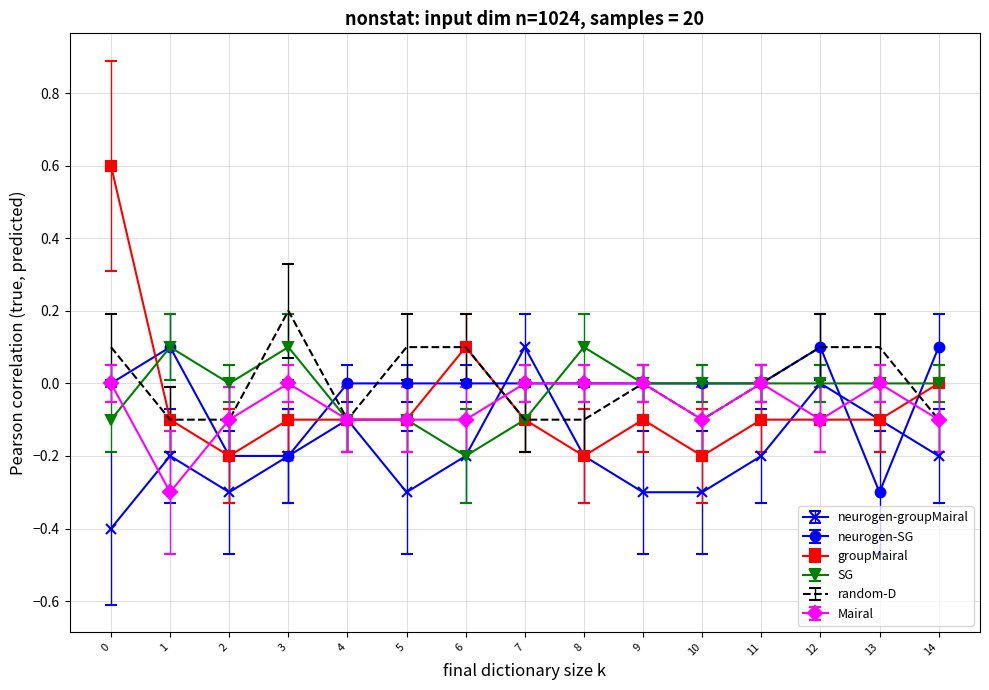

Which series has the largest range (max minus min)?

groupMairal